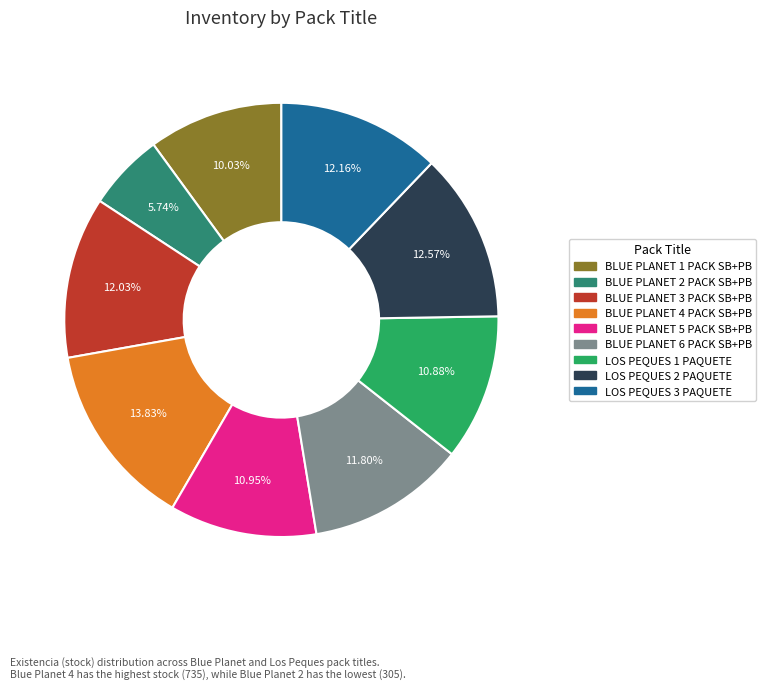

Combined, do BLUE PLANET 5 PACK SB+PB and BLUE PLANET 6 PACK SB+PB account for over 50%?

No